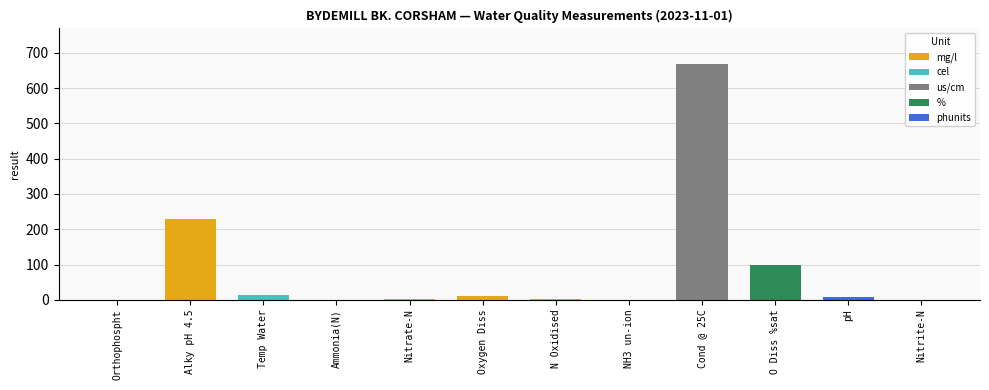

Count the number of values greater than 7.

6